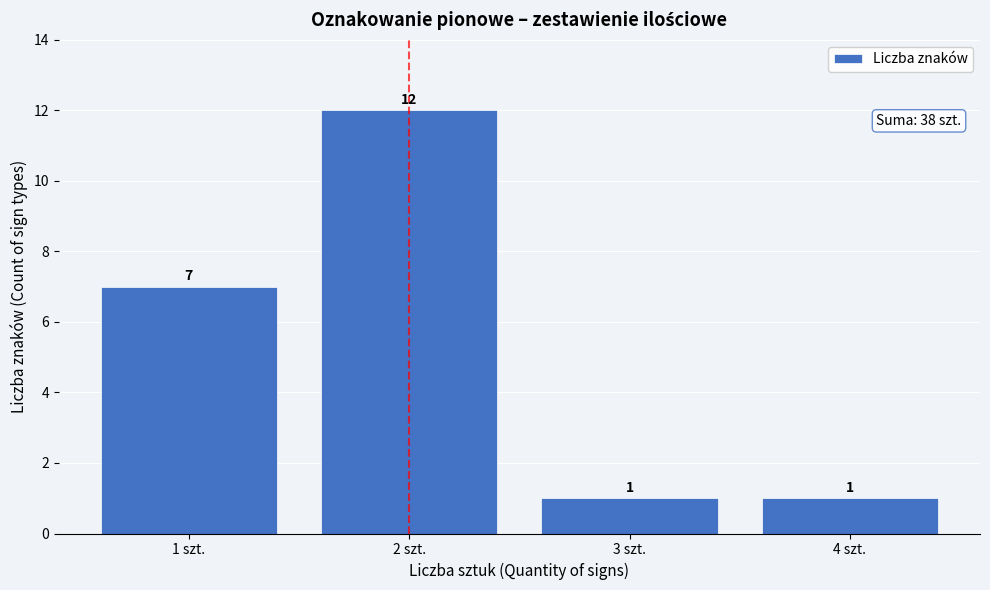

Reading left to right, what are all the values shown in this chart?

1 szt.=7	2 szt.=12	3 szt.=1	4 szt.=1